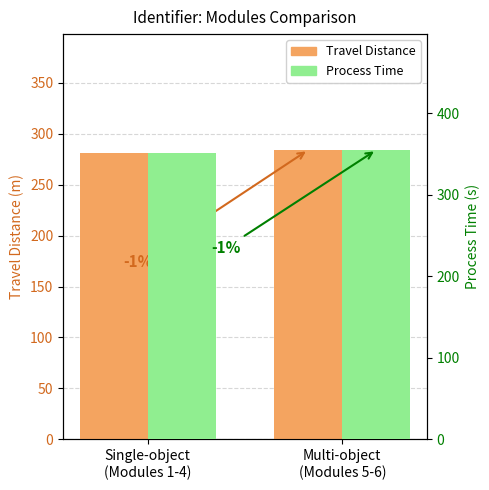

What is the sum of all Process Time values?

706.4